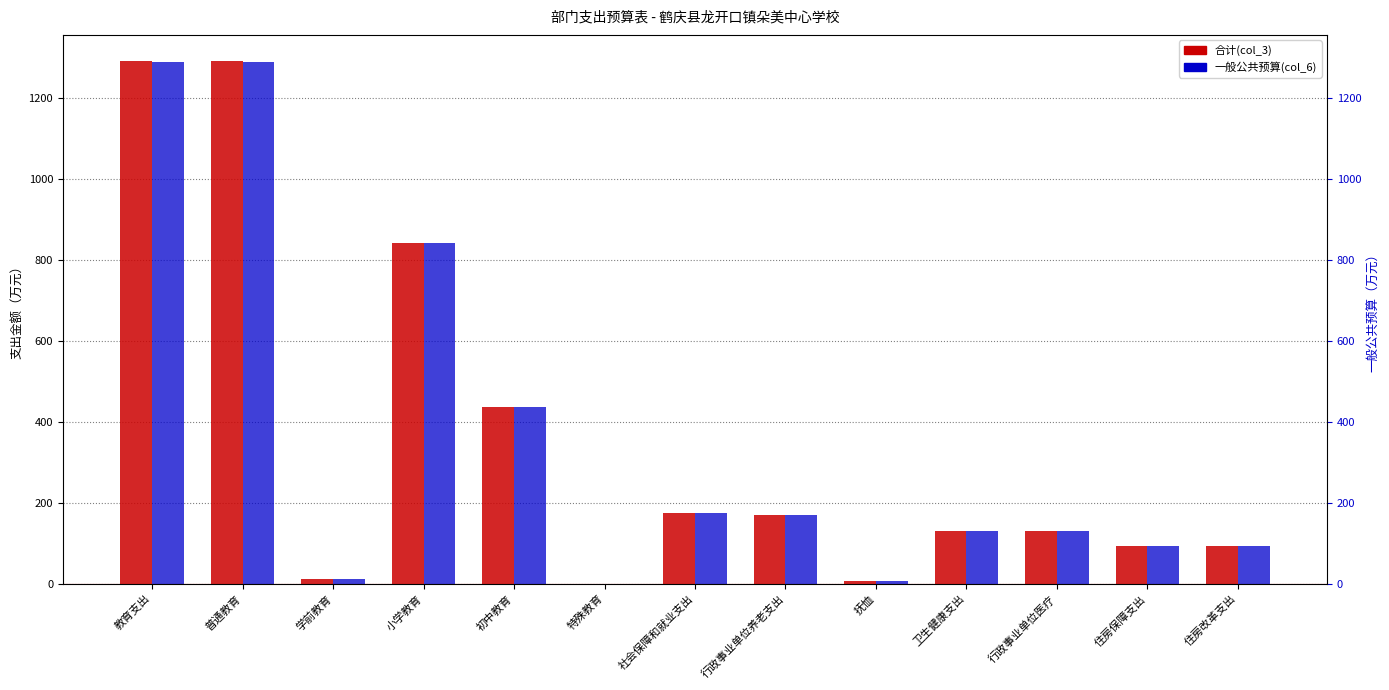

What is the difference between the 一般公共预算(col_6) values at 初中教育 and 住房改革支出?

341.3